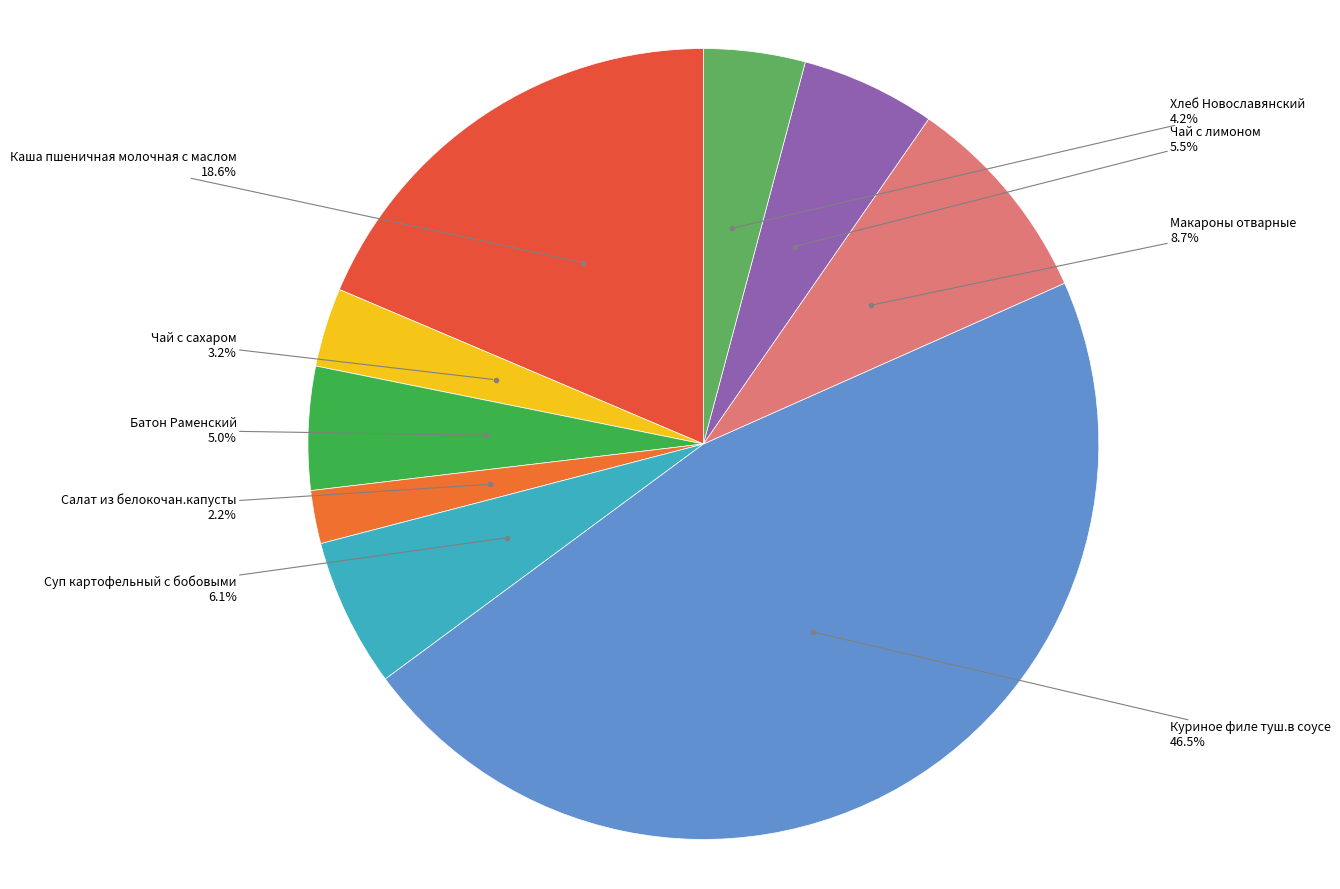

To the nearest percent, what percentage of the pie is Суп картофельный с бобовыми?

6%